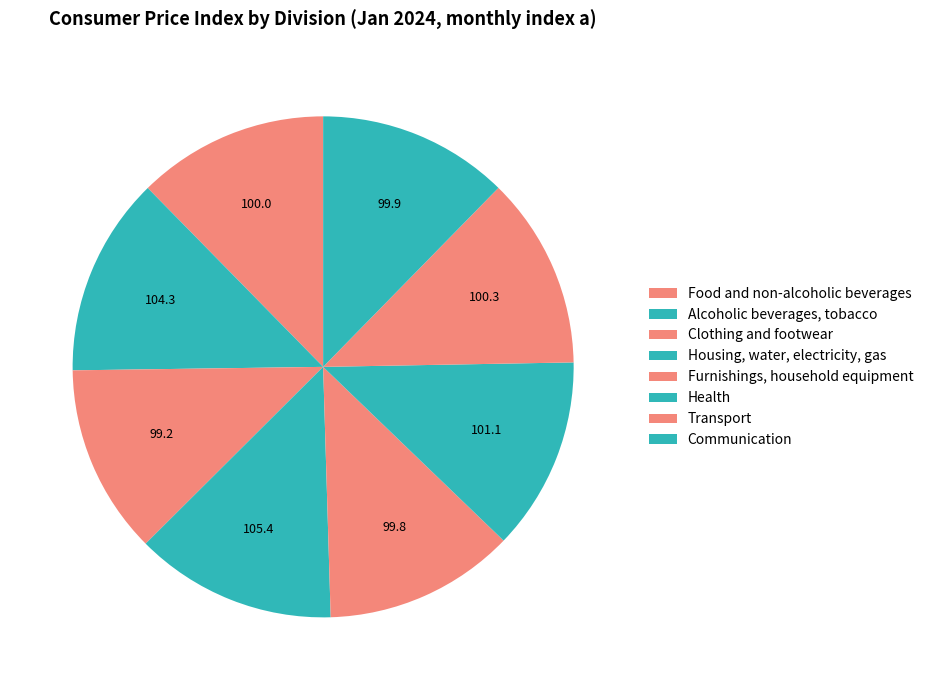

How many slices are in this pie chart?

8